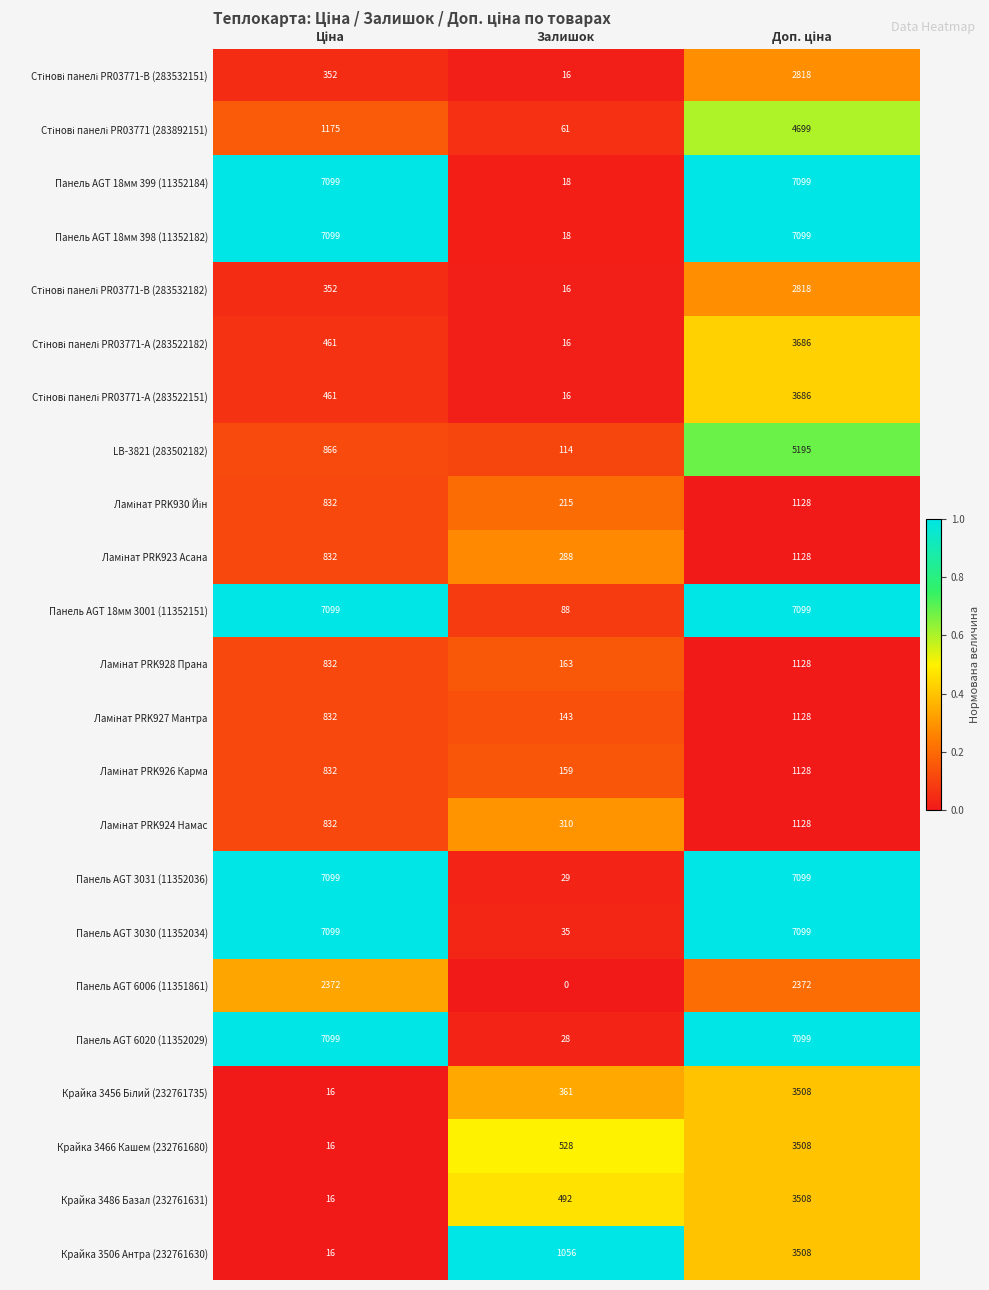

The Панель AGT 18мм 399 (11352184) series shows 32 at Залишок. True or false?

False